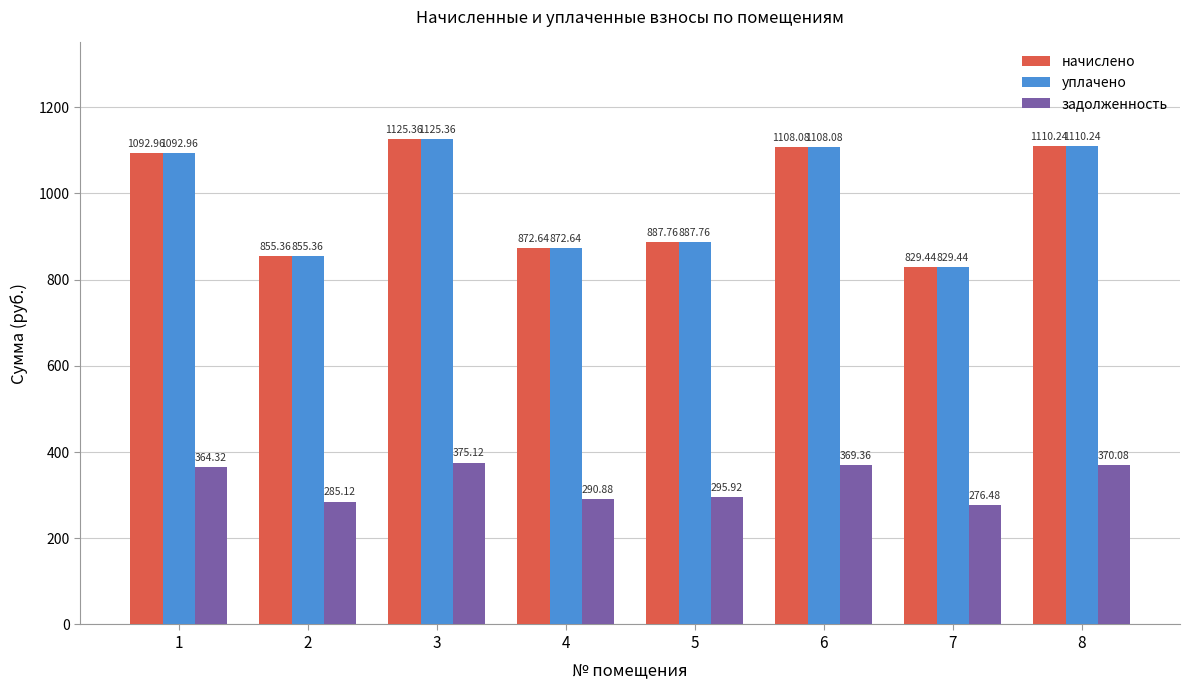

At which category is the sum across all series the highest?

3